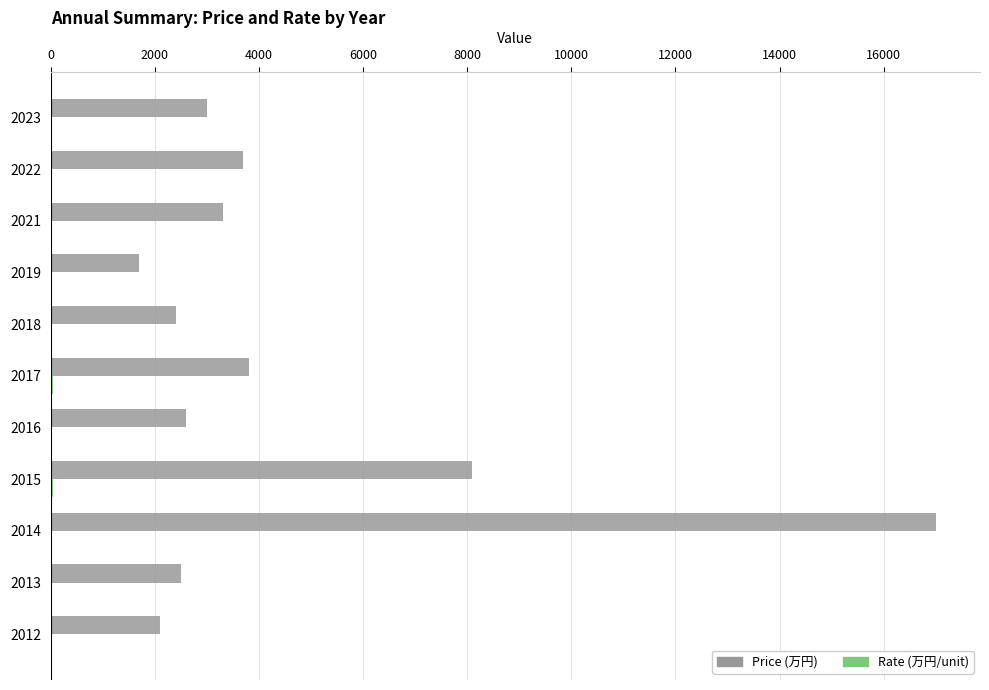

The Price (万円) series shows 3300.0 at 2021. True or false?

True